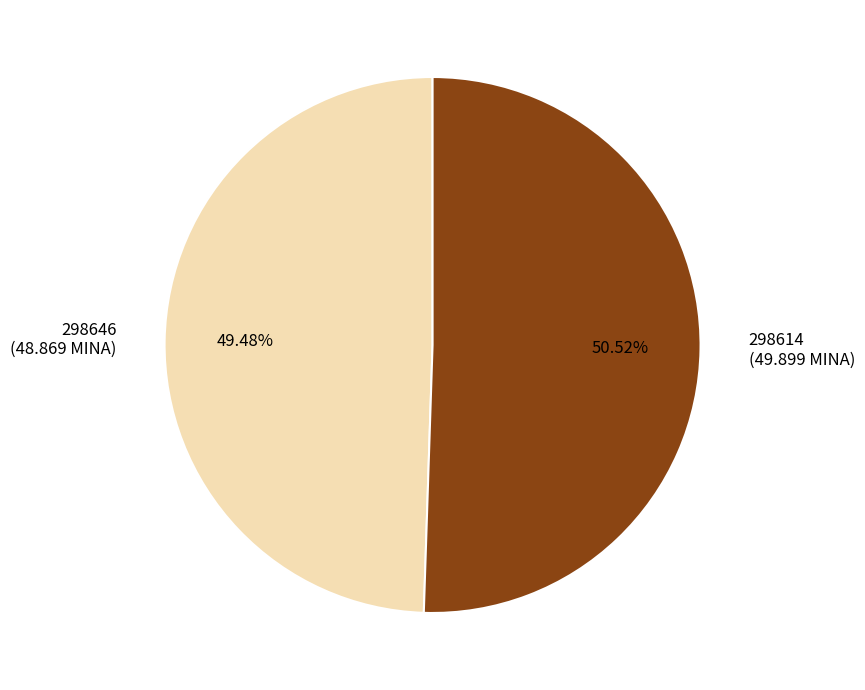

True or false: 298646 accounts for 1% of the total.

False